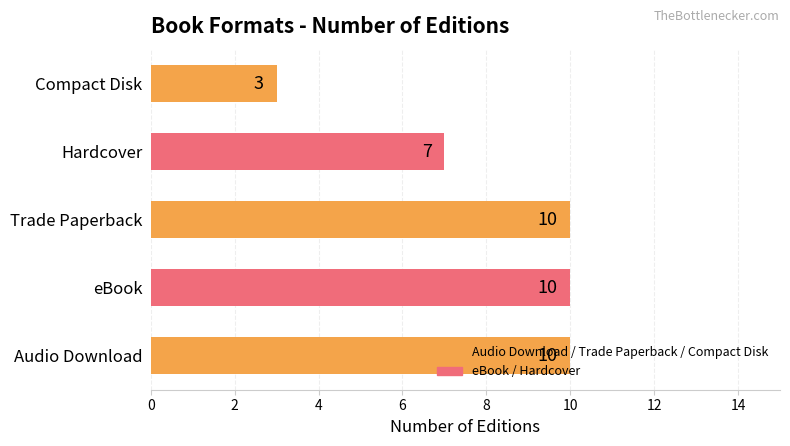

What is the sum of the values at Audio Download and Compact Disk?

13